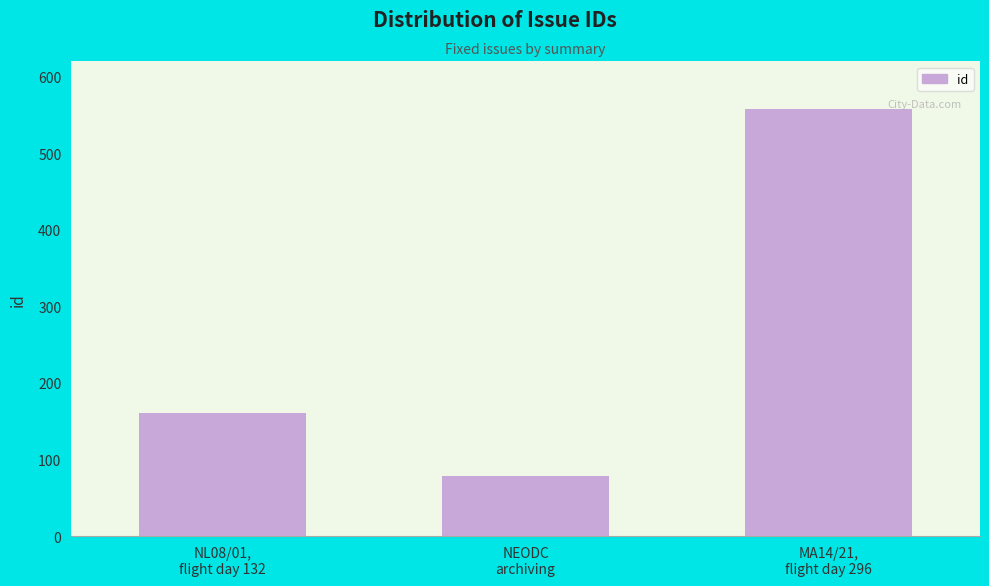

What is the value of the 3rd bar from the left?

558